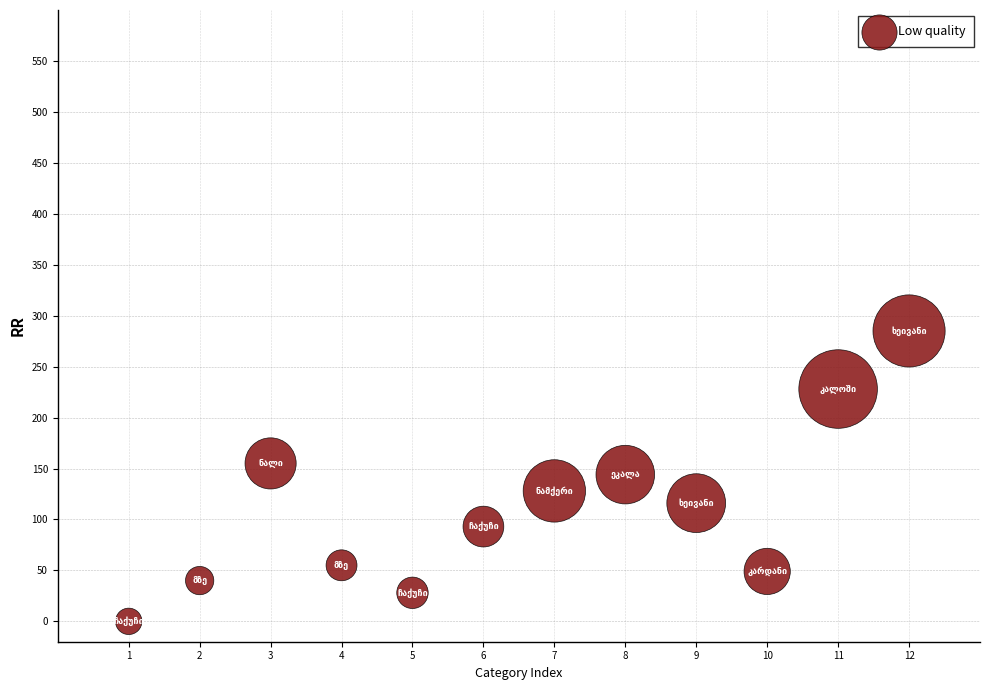

What is the range of X values (max minus min)?

11